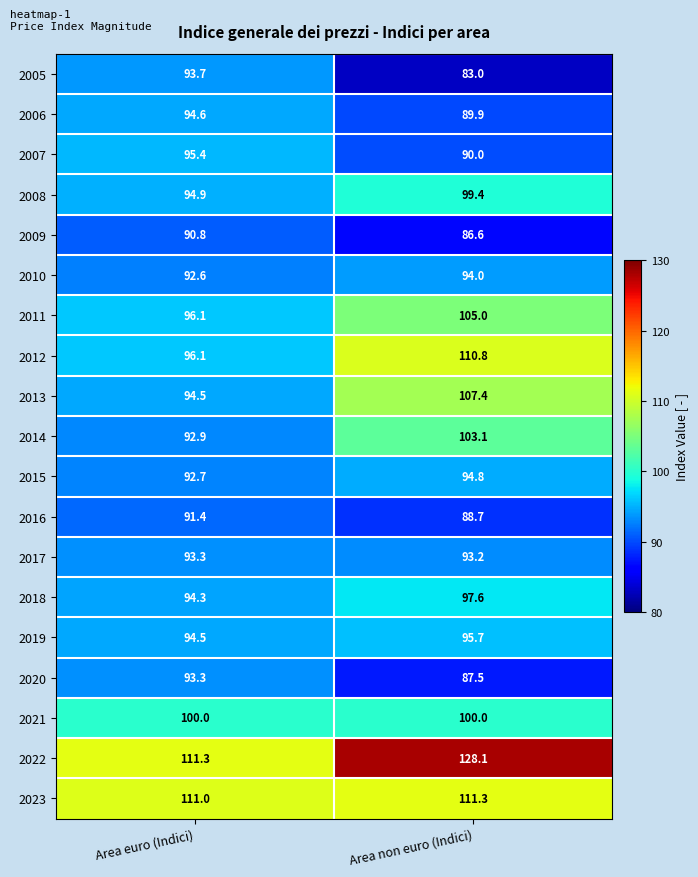

Rank the series at Area non euro (Indici) from highest to lowest value.

2022, 2023, 2012, 2013, 2011, 2014, 2021, 2008, 2018, 2019, 2015, 2010, 2017, 2007, 2006, 2016, 2020, 2009, 2005